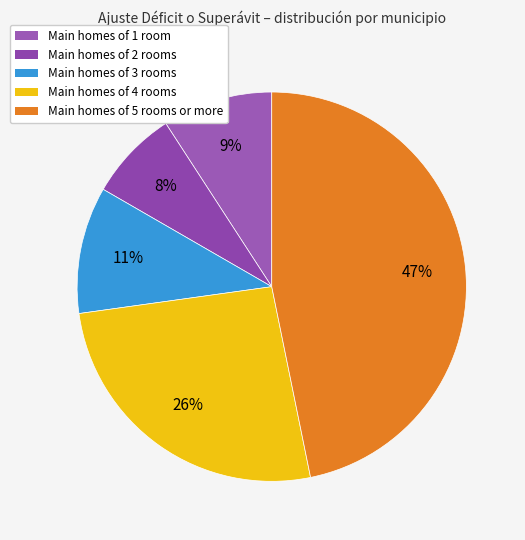

Is there a majority slice in this chart?

No